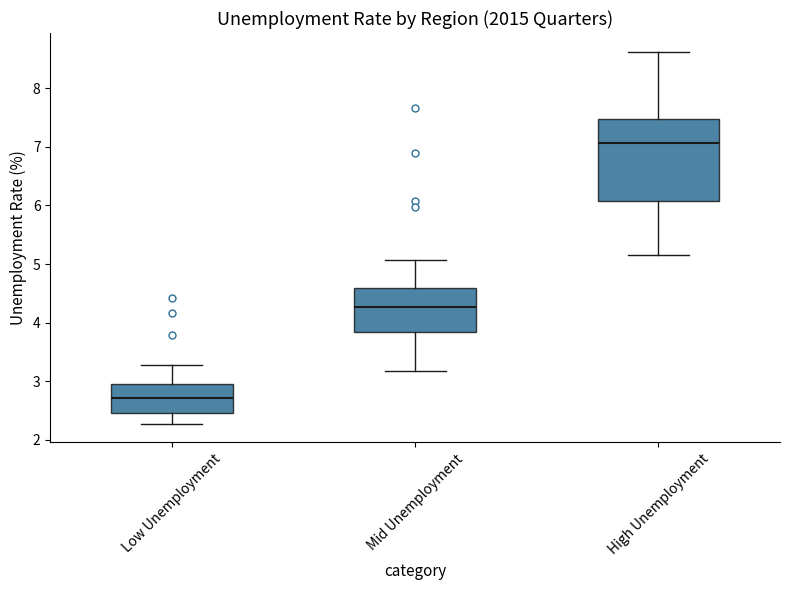

Which box is the tallest, from its lower edge to its upper edge?

High Unemployment